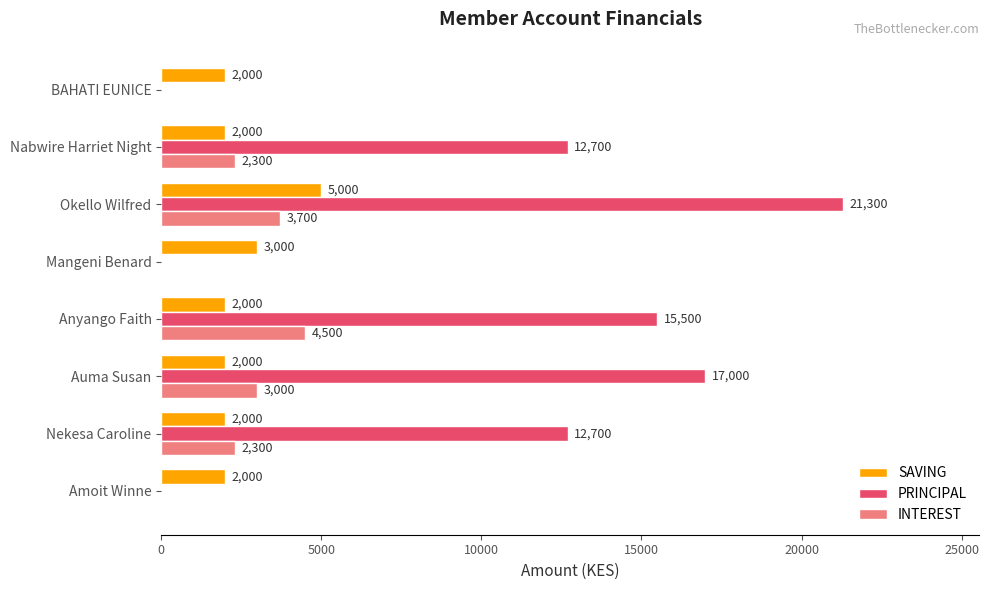

Which series has the largest range (max minus min)?

PRINCIPAL